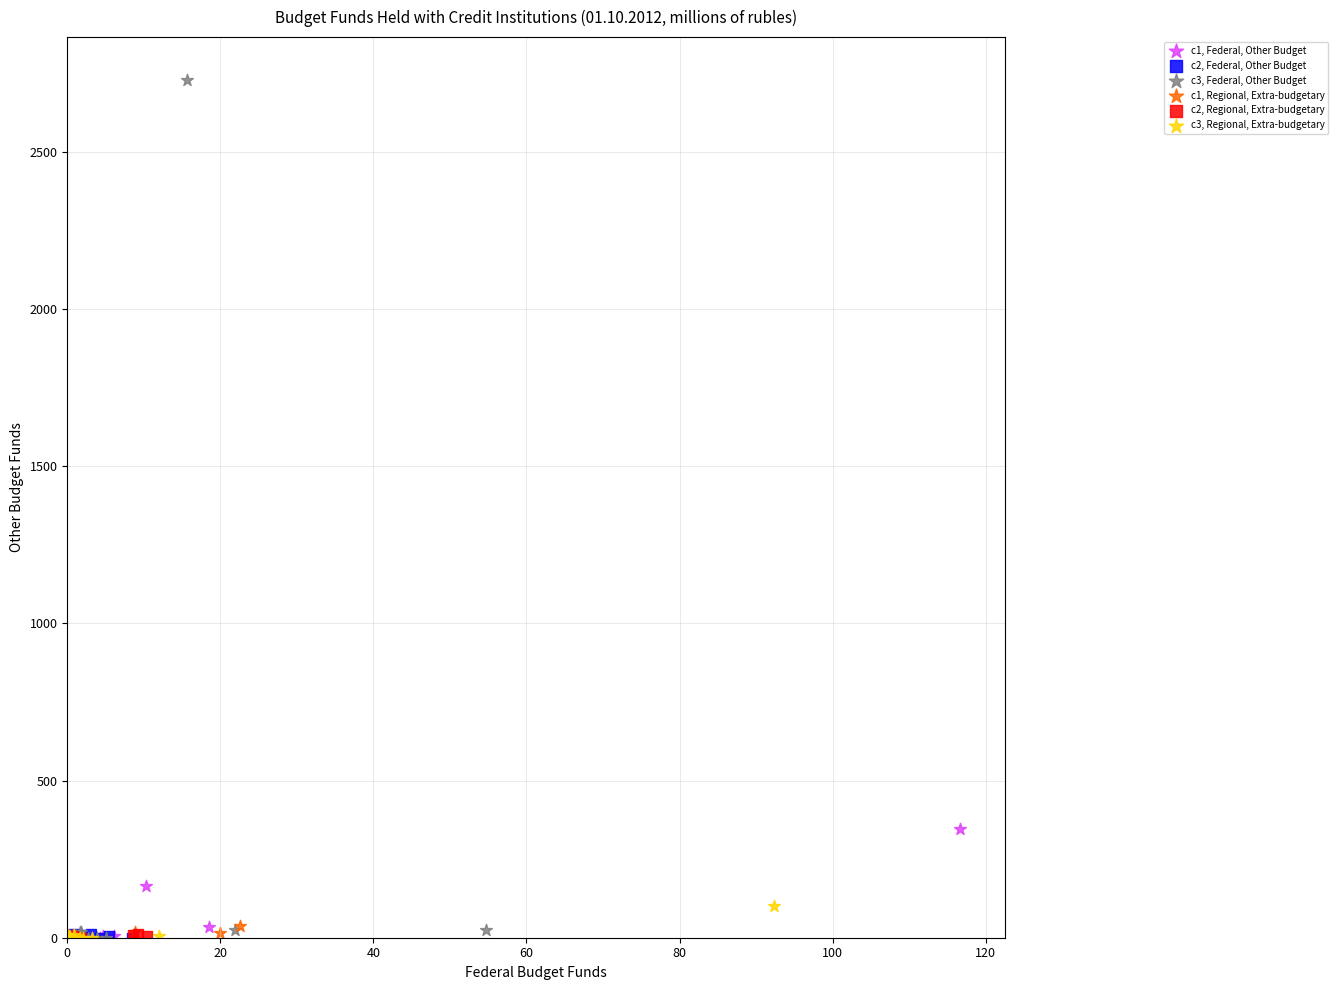

Which series has the largest Y range (max minus min)?

c3, Federal, Other Budget